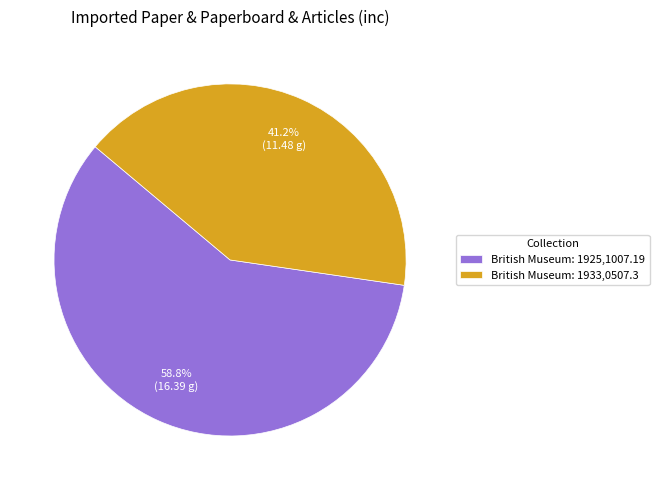

How many slices are in this pie chart?

2